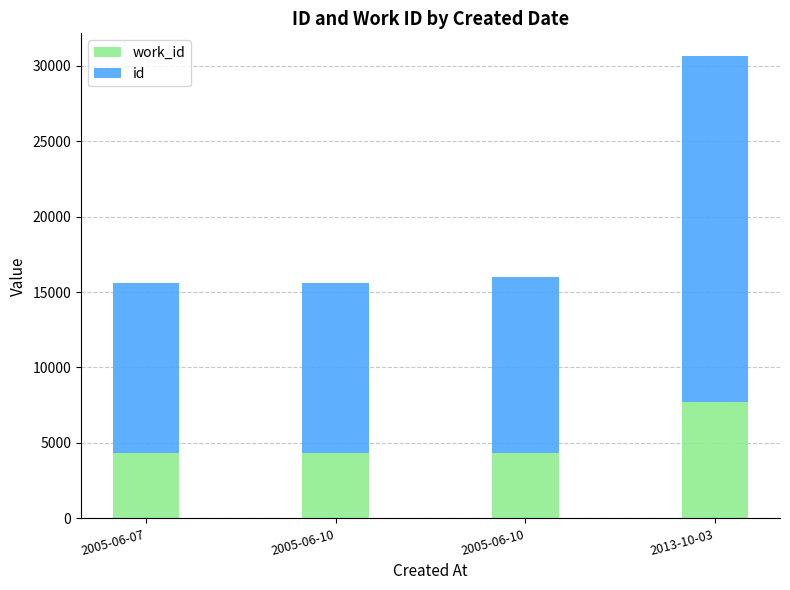

At which label does work_id reach its peak?

2013-10-03